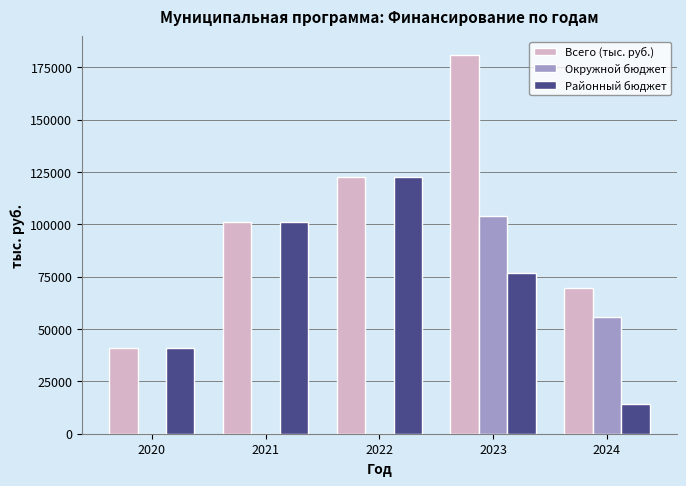

What is the highest value of the Окружной бюджет series?

104093.9